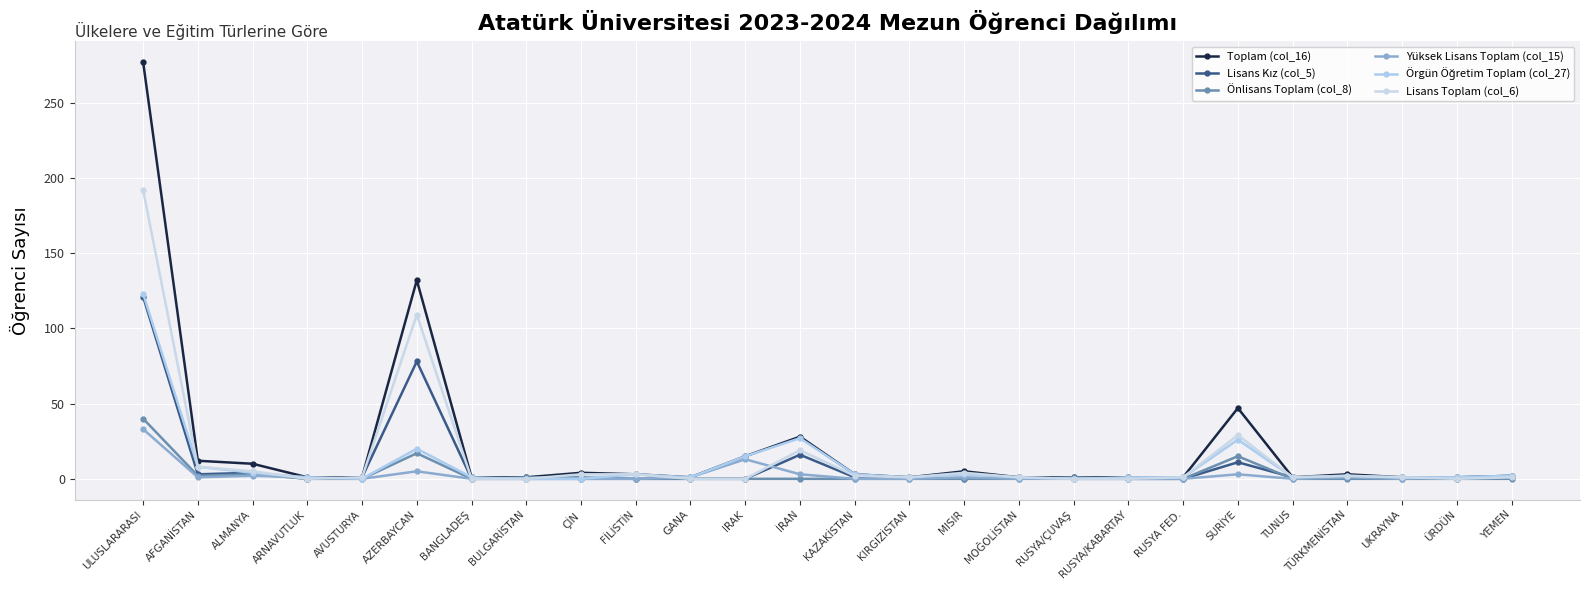

True or false: Önlisans Toplam (col_8) has more than 1 points higher than both neighbors.

True